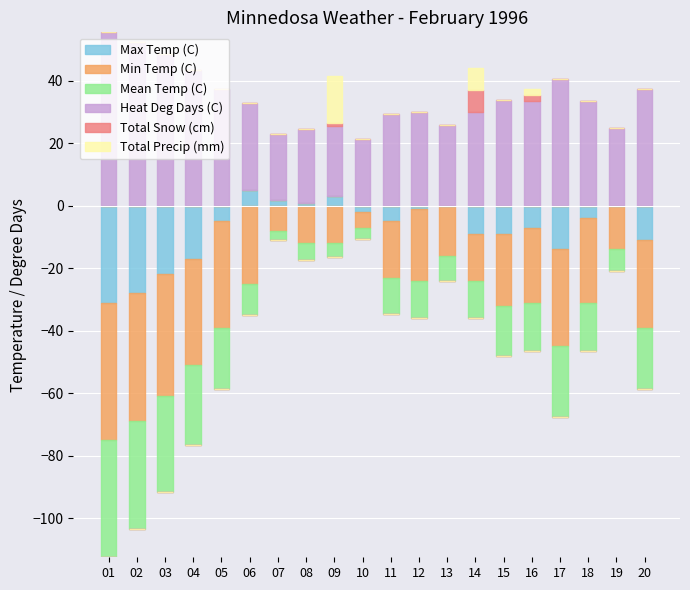

What is the value of the Heat Deg Days (C) bar at the 4th from the left?

43.5